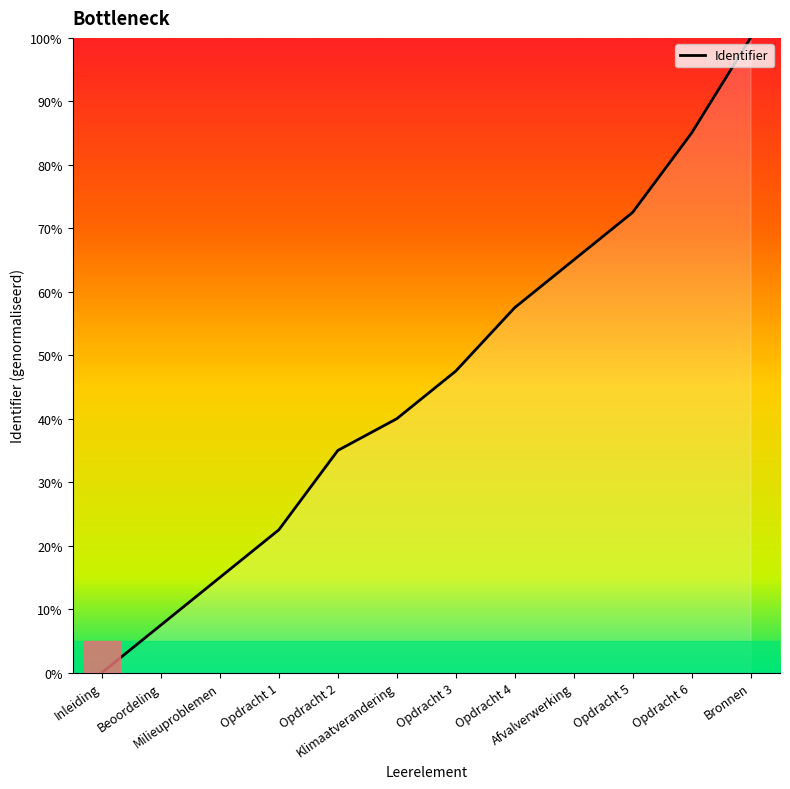

Reading left to right, extract all data points from this chart.

Inleiding=0.0	Beoordeling=7.5	Milieuproblemen=15.0	Opdracht 1=22.5	Opdracht 2=35.0	Klimaatverandering=40.0	Opdracht 3=47.5	Opdracht 4=57.5	Afvalverwerking=65.0	Opdracht 5=72.5	Opdracht 6=85.0	Bronnen=100.0